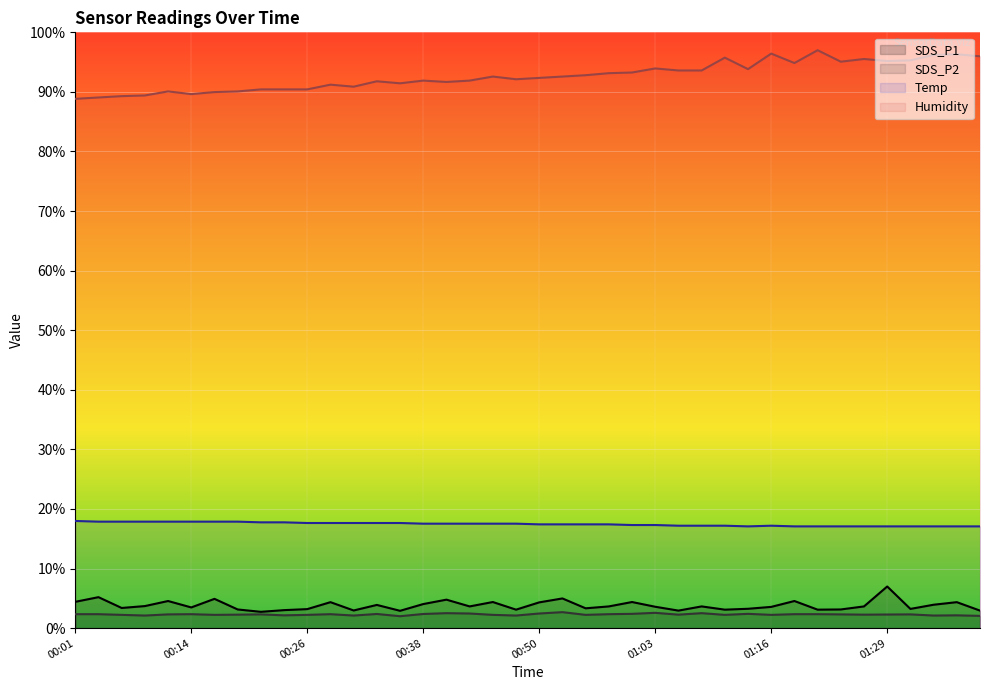

Reading right to left, transcribe all the data shown in this chart.

SDS_P1: 2.9	4.4	3.9	3.2	7.0	3.6	3.1	3.1	4.6	3.6	3.2	3.1	3.6	2.9	3.6	4.4	3.6	3.3	5.0	4.3	3.1	4.4	3.6	4.8	4.0	2.9	3.9	3.0	4.4	3.2	3.0	2.7	3.1	4.9	3.5	4.6	3.7	3.4	5.2	4.4
SDS_P2: 2.1	2.1	2.1	2.3	2.3	2.3	2.3	2.3	2.3	2.2	2.4	2.2	2.5	2.3	2.6	2.4	2.3	2.2	2.7	2.5	2.1	2.2	2.5	2.5	2.4	2.0	2.4	2.1	2.3	2.2	2.1	2.3	2.3	2.2	2.3	2.3	2.1	2.2	2.3	2.3
Temp: 17.1	17.1	17.1	17.1	17.1	17.1	17.1	17.1	17.1	17.2	17.1	17.2	17.2	17.2	17.3	17.3	17.4	17.4	17.4	17.4	17.5	17.5	17.5	17.5	17.5	17.6	17.6	17.6	17.6	17.6	17.8	17.8	17.9	17.9	17.9	17.9	17.9	17.9	17.9	18.0
Humidity: 96.0	96.3	96.2	95.3	95.2	95.5	95.1	97.0	94.8	96.4	93.8	95.8	93.6	93.6	93.9	93.3	93.1	92.8	92.6	92.4	92.1	92.6	91.9	91.7	91.9	91.4	91.8	90.9	91.2	90.4	90.4	90.4	90.1	90.0	89.6	90.1	89.4	89.3	89.1	88.8